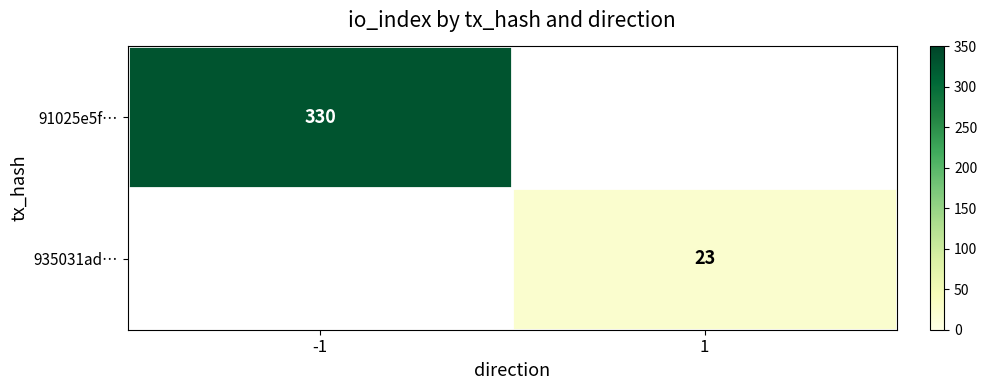

Is it true that 935031ad… equals 23 at 1?

True